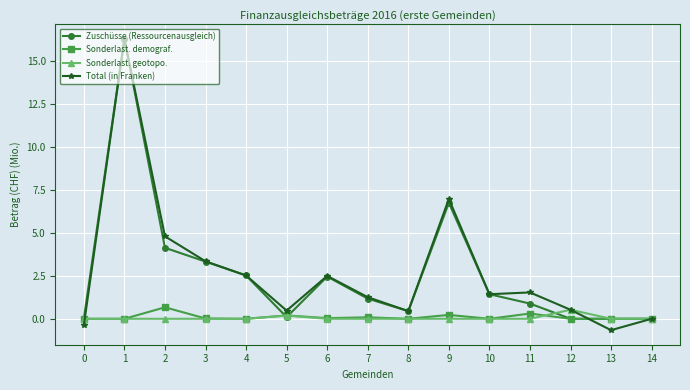

What is the maximum value for Total (in Franken)?

16.3